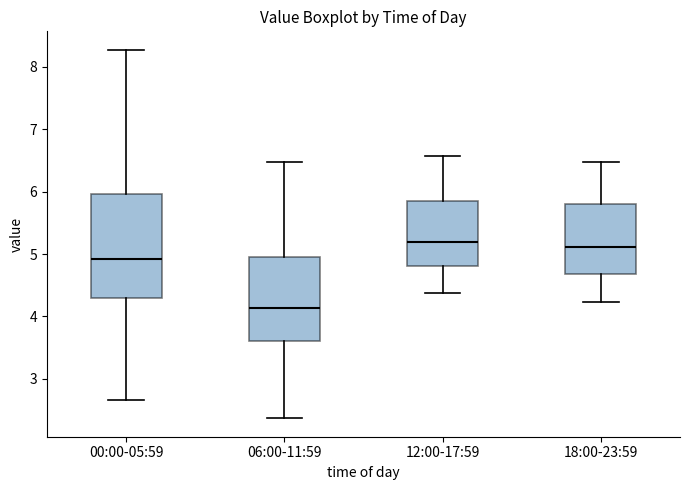

Which box is the tallest, from its lower edge to its upper edge?

00:00-05:59